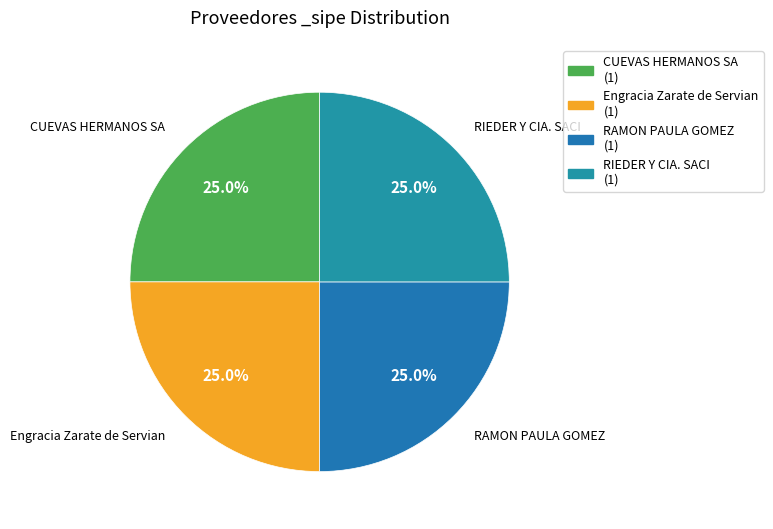

Count the number of slices in the pie.

4